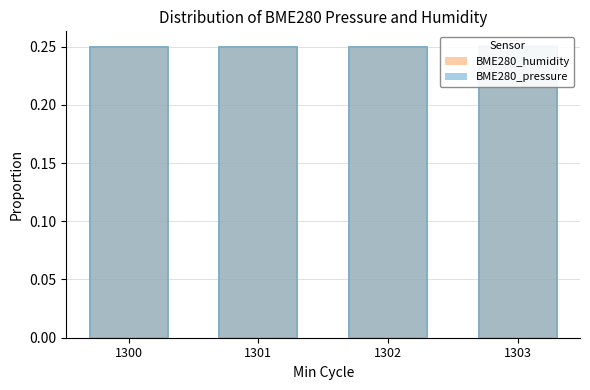

What is the approximate value of BME280_humidity at 1301?

0.2